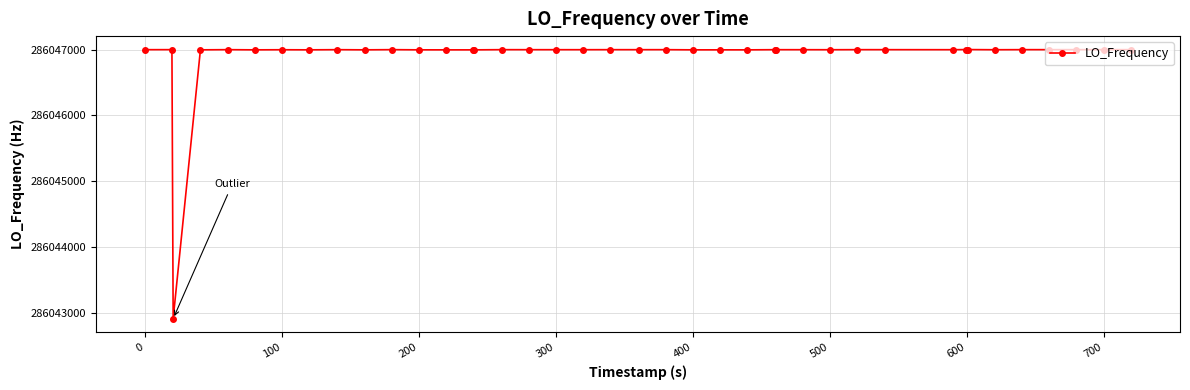

What is the average value?

286046897.7